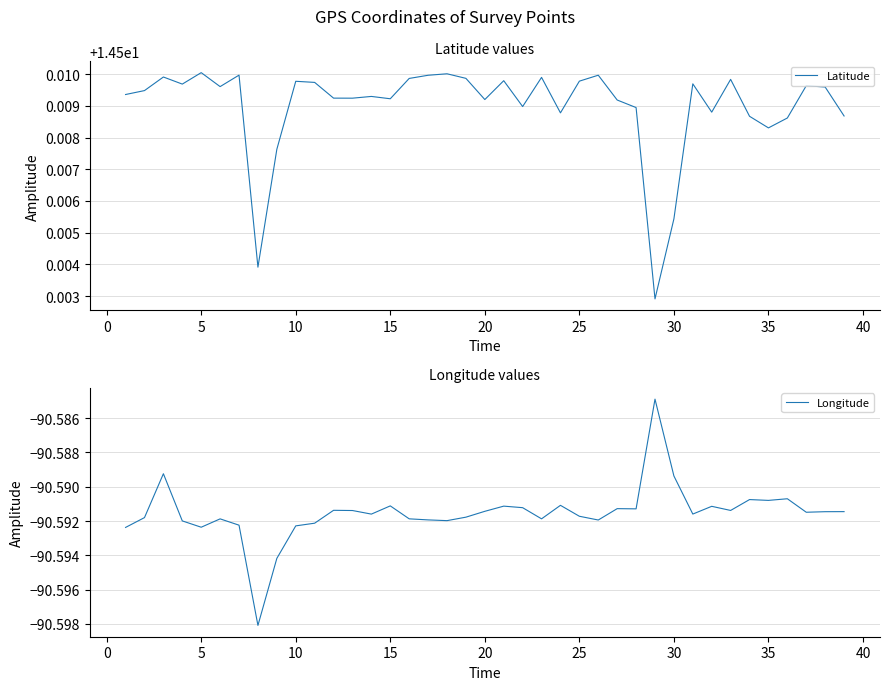

Reading left to right, transcribe all the data shown in this chart.

Latitude: 14.5	14.5	14.5	14.5	14.5	14.5	14.5	14.5	14.5	14.5	14.5	14.5	14.5	14.5	14.5	14.5	14.5	14.5	14.5	14.5	14.5	14.5	14.5	14.5	14.5	14.5	14.5	14.5	14.5	14.5	14.5	14.5	14.5	14.5	14.5	14.5	14.5	14.5	14.5
Longitude: -90.6	-90.6	-90.6	-90.6	-90.6	-90.6	-90.6	-90.6	-90.6	-90.6	-90.6	-90.6	-90.6	-90.6	-90.6	-90.6	-90.6	-90.6	-90.6	-90.6	-90.6	-90.6	-90.6	-90.6	-90.6	-90.6	-90.6	-90.6	-90.6	-90.6	-90.6	-90.6	-90.6	-90.6	-90.6	-90.6	-90.6	-90.6	-90.6